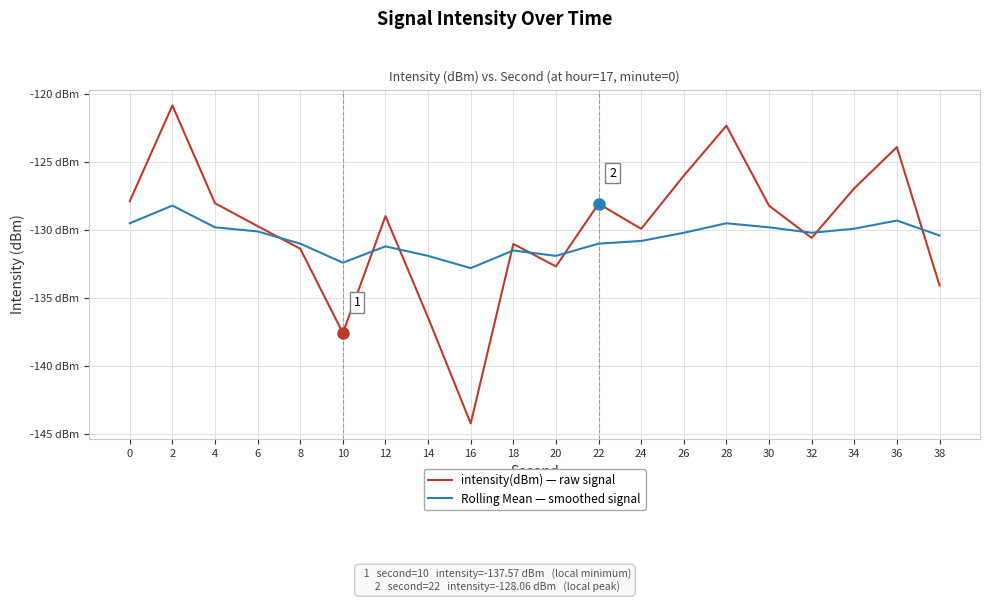

At 16, list the series in order from smallest to largest.

intensity(dBm) — raw signal, Rolling Mean — smoothed signal